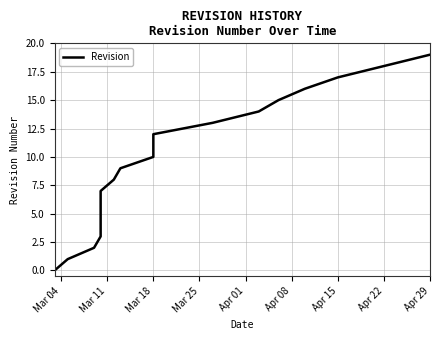

Is this an area chart (filled region under the line)?

No